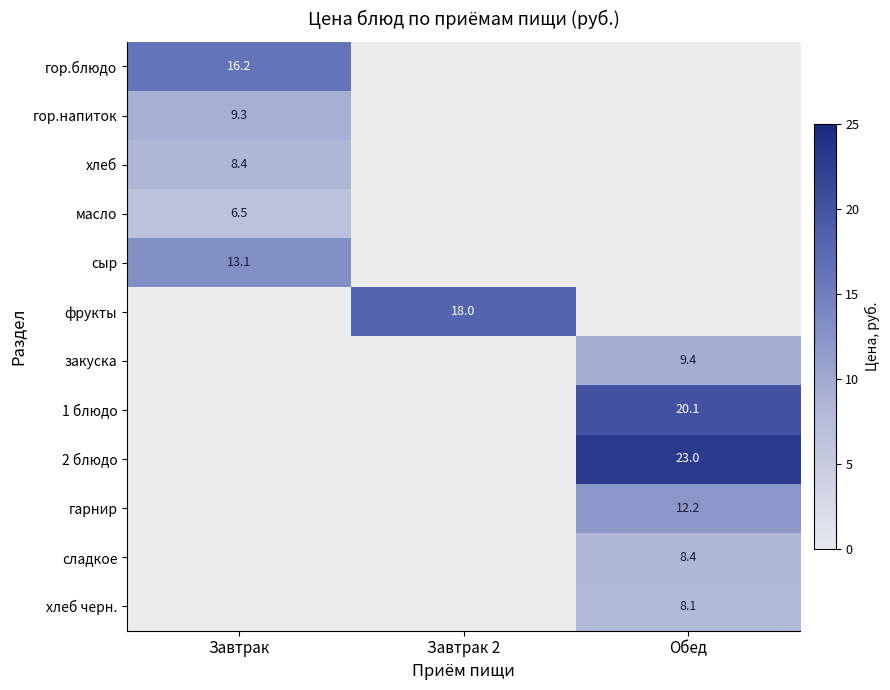

The хлеб series shows 3.4 at Завтрак. True or false?

False